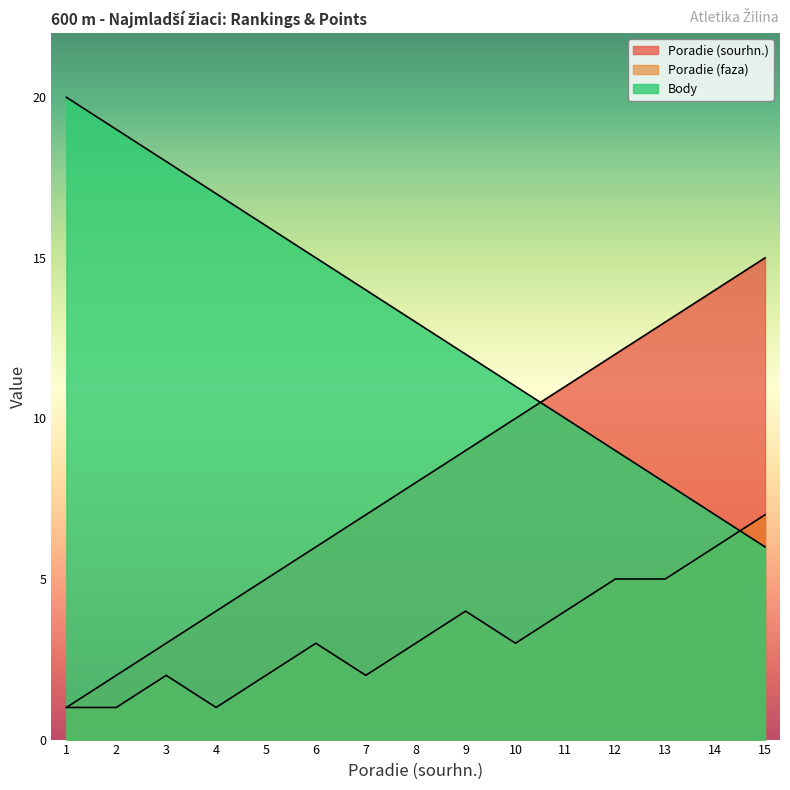

The value of Poradie (sourhn.) at 5 is 5. True or false?

True